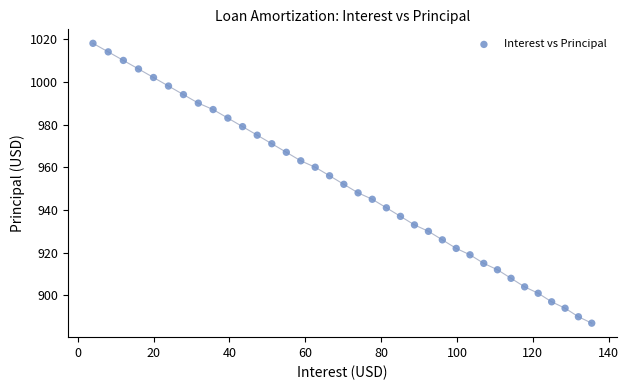

What is the range of Y values (max minus min)?

131